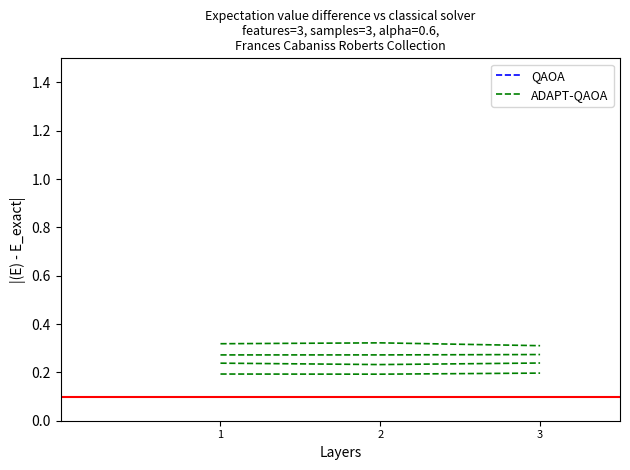

What is the average value of the ADAPT-QAOA series?

0.2